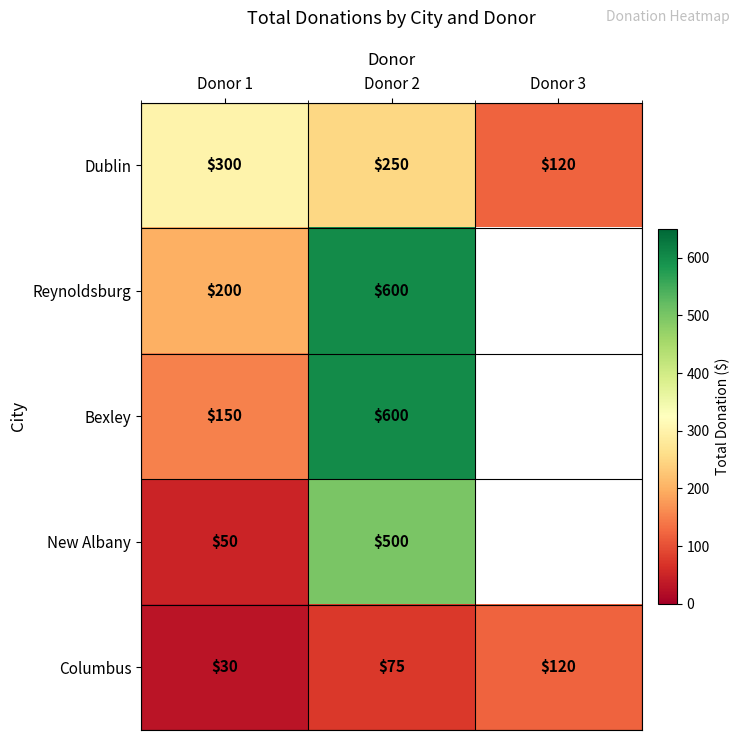

Is the value of Columbus at Donor 1 greater than the value of Bexley at Donor 1?

No